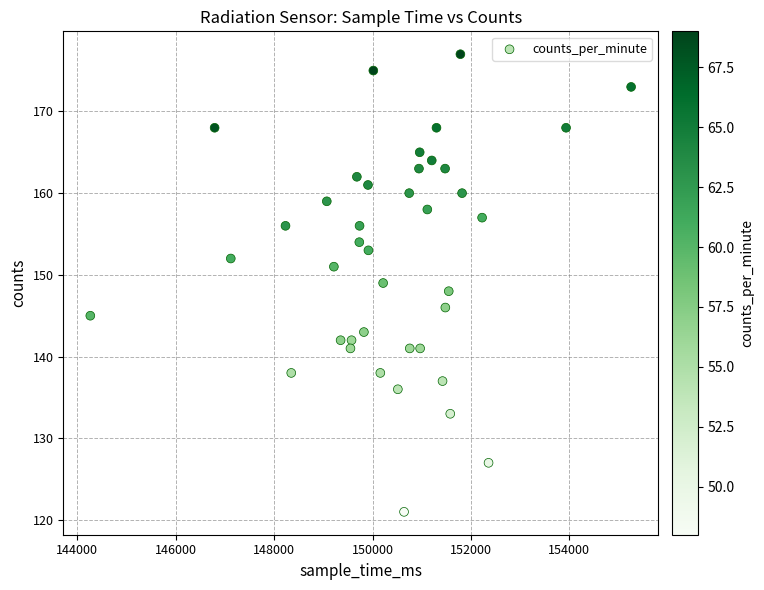

What is the range of X values (max minus min)?

10989